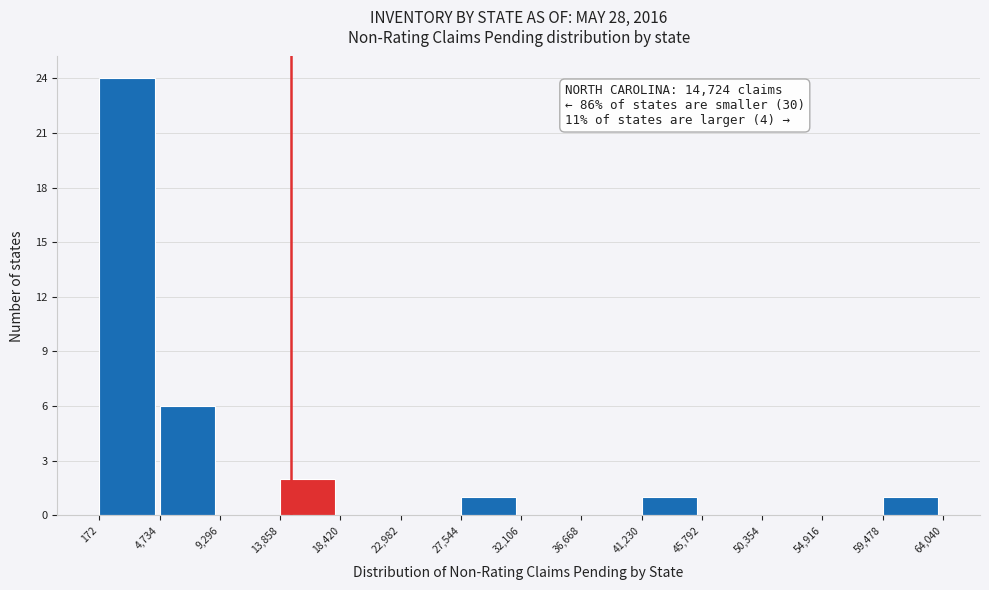

Over which range of the x-axis is the bar tallest?

172 to 4,734